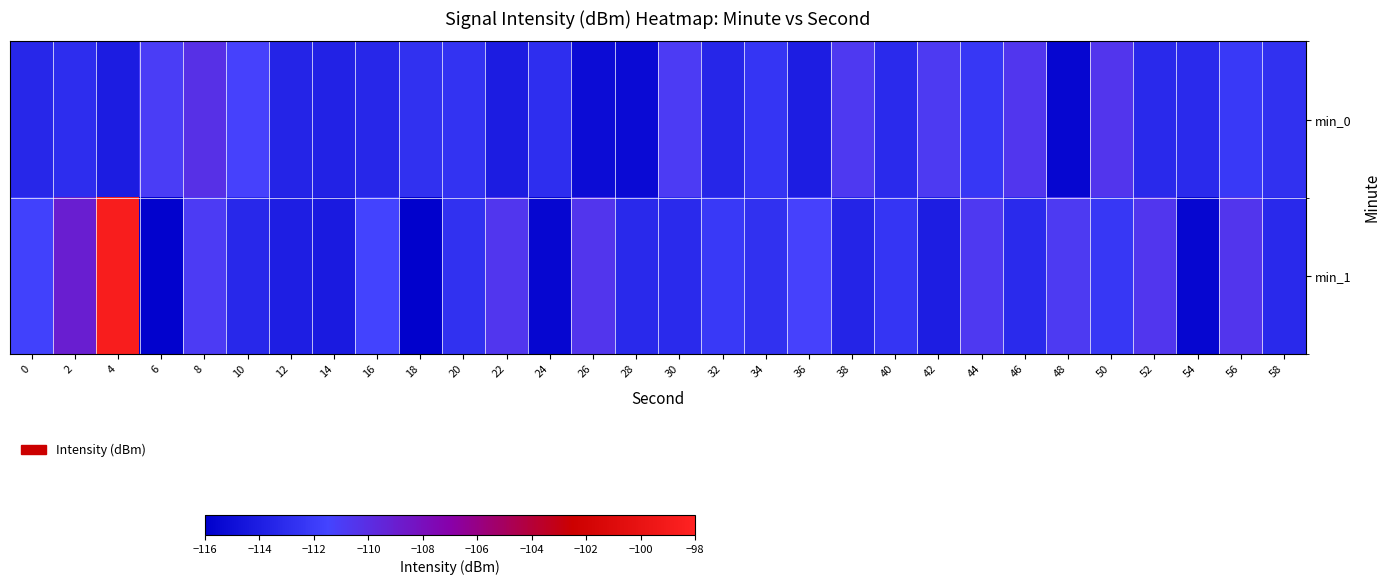

Reading left to right, extract all data points from this chart.

min_0: 0=-113.4	2=-112.9	4=-114.1	6=-111.1	8=-110.2	10=-111.3	12=-113.6	14=-113.7	16=-113.4	18=-112.7	20=-112.6	22=-114.1	24=-112.9	26=-115.1	28=-115.2	30=-110.9	32=-113.4	34=-112.5	36=-114.0	38=-110.8	40=-113.1	42=-110.8	44=-112.3	46=-110.6	48=-115.5	50=-110.5	52=-113.2	54=-113.1	56=-112.1	58=-112.7
min_1: 0=-111.6	2=-109.0	4=-98.6	6=-115.8	8=-110.9	10=-113.3	12=-113.9	14=-114.2	16=-111.5	18=-115.9	20=-112.7	22=-110.6	24=-115.5	26=-110.5	28=-113.2	30=-113.1	32=-112.1	34=-112.7	36=-111.3	38=-113.6	40=-112.5	42=-114.0	44=-110.8	46=-113.1	48=-110.8	50=-112.3	52=-110.6	54=-115.5	56=-110.5	58=-113.2